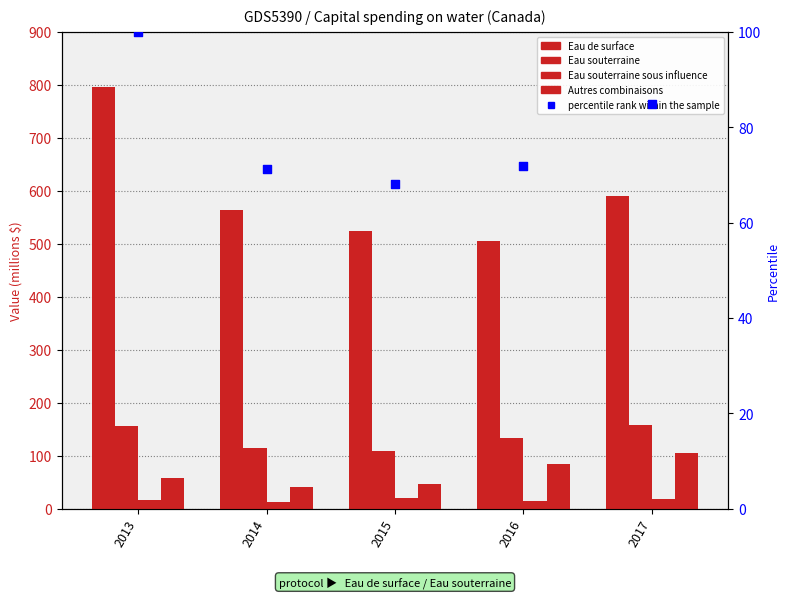

Is the value of Eau de surface at 2013 greater than the value of Autres combinaisons at 2014?

Yes